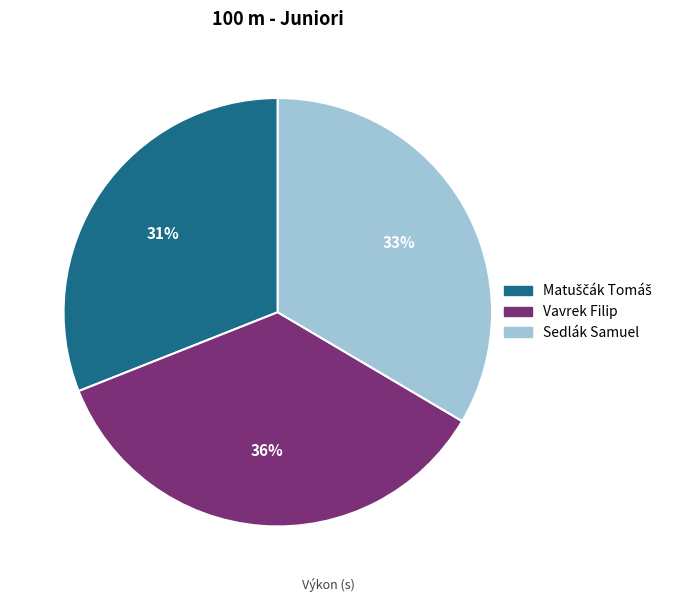

What percentage is the Vavrek Filip slice, to the nearest percent?

36%